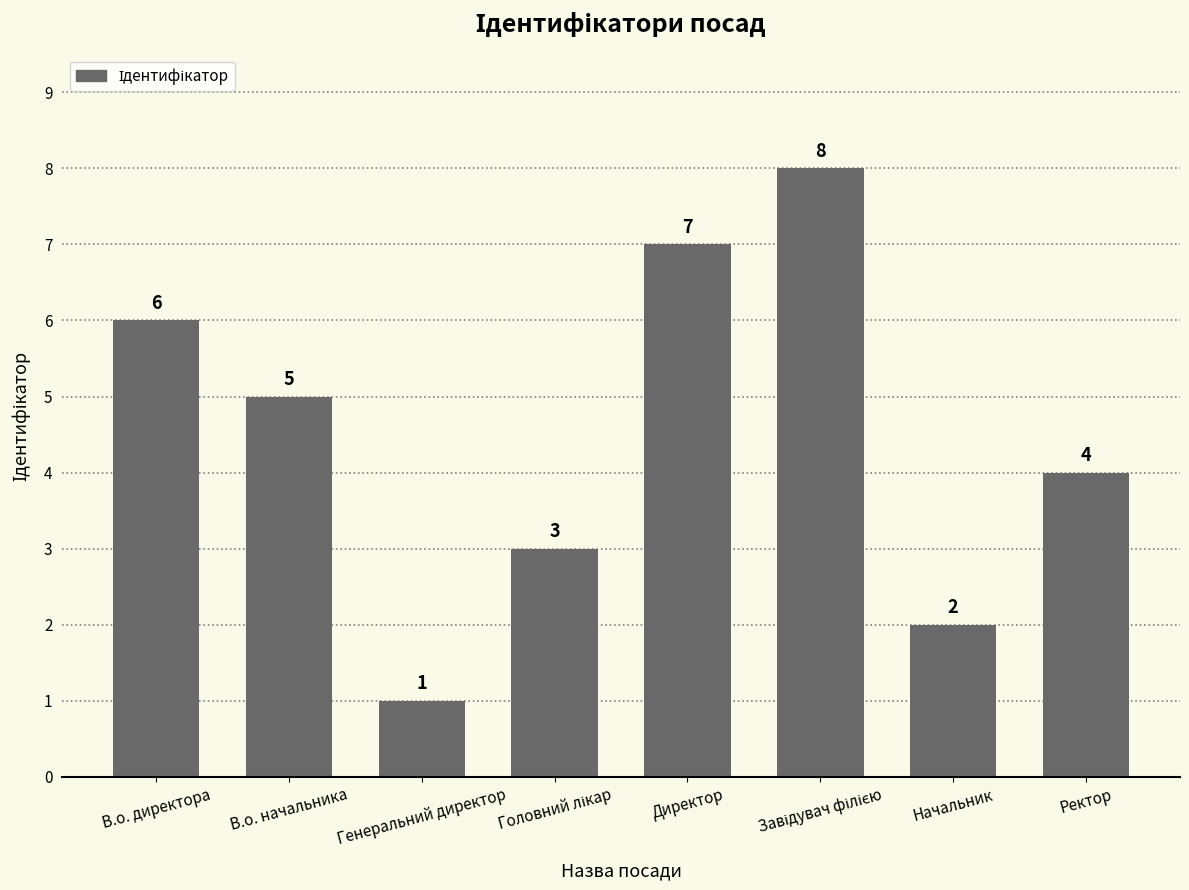

What is the greatest value displayed?

8